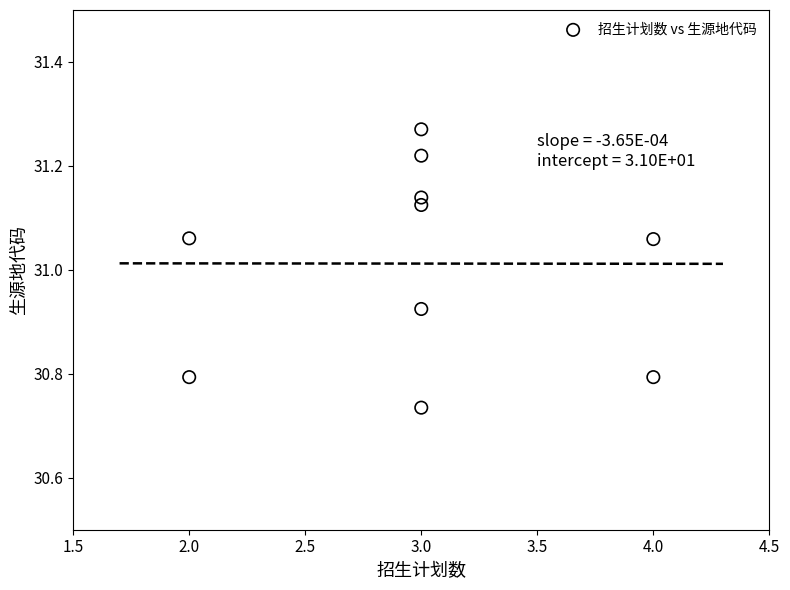

What is the average X value?

3.0